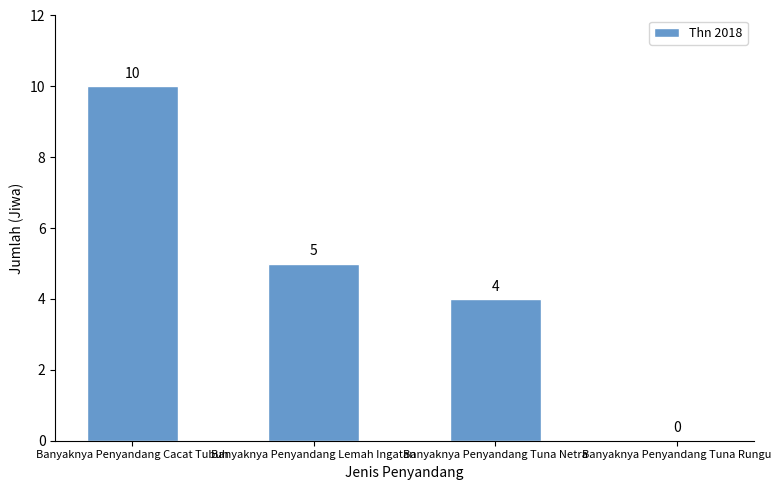

What is the ratio of the value at Banyaknya Penyandang Cacat Tubuh to the value at Banyaknya Penyandang Tuna Netra?

2.5